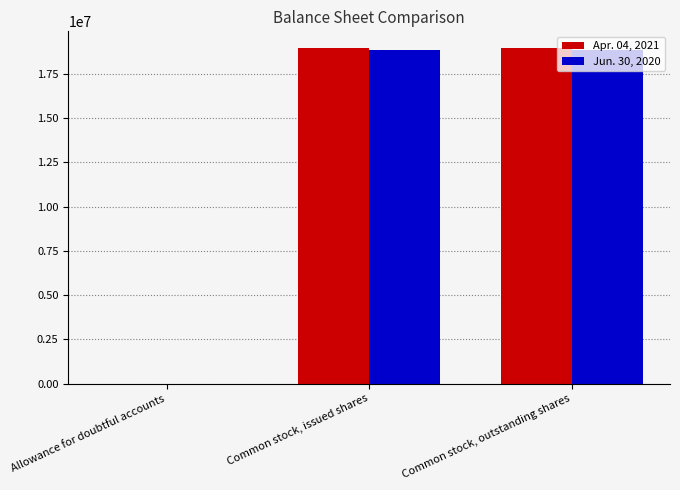

What is the maximum value shown in the chart?

18952148